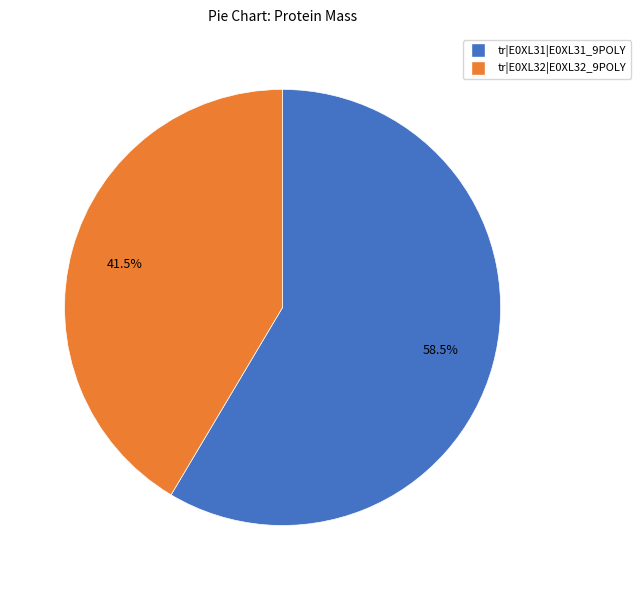

Combined, what portion of the pie is tr|E0XL31|E0XL31_9POLY and tr|E0XL32|E0XL32_9POLY?

100.0%